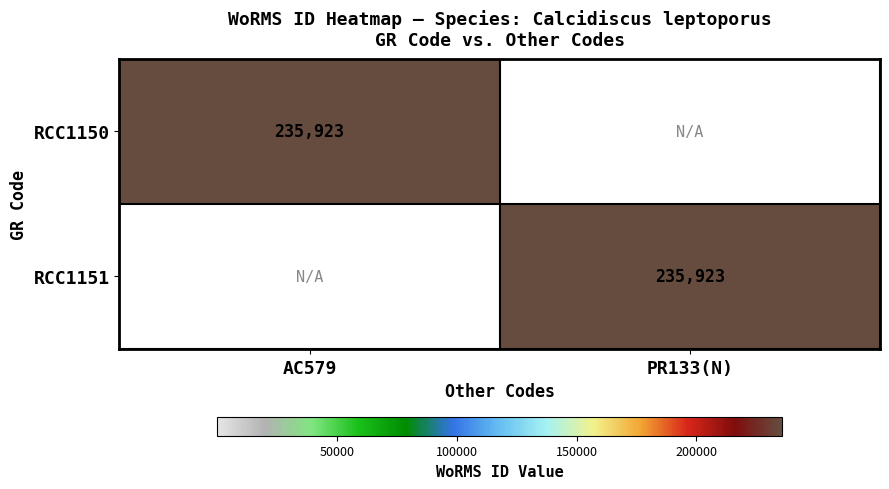

What is the total value across all series at AC579?

235923